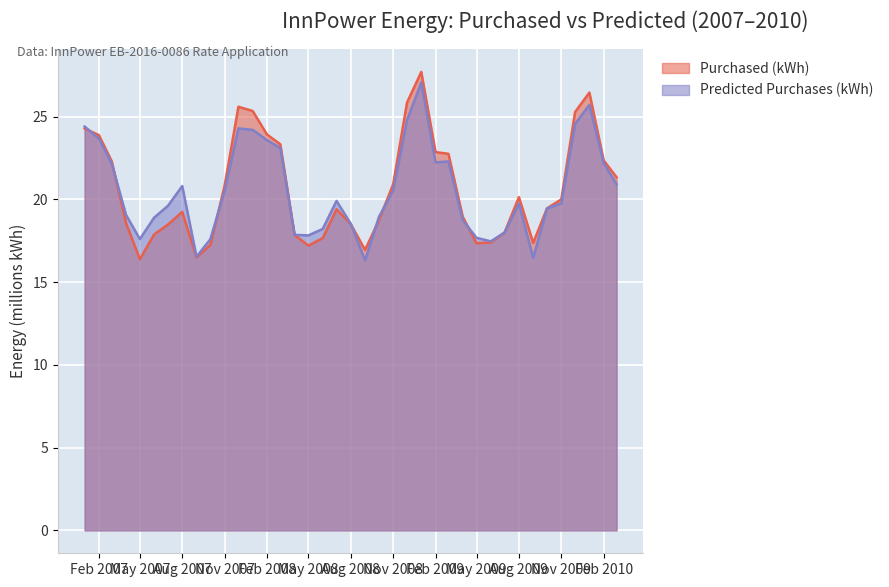

What is the minimum value for Purchased (kWh)?

16.4